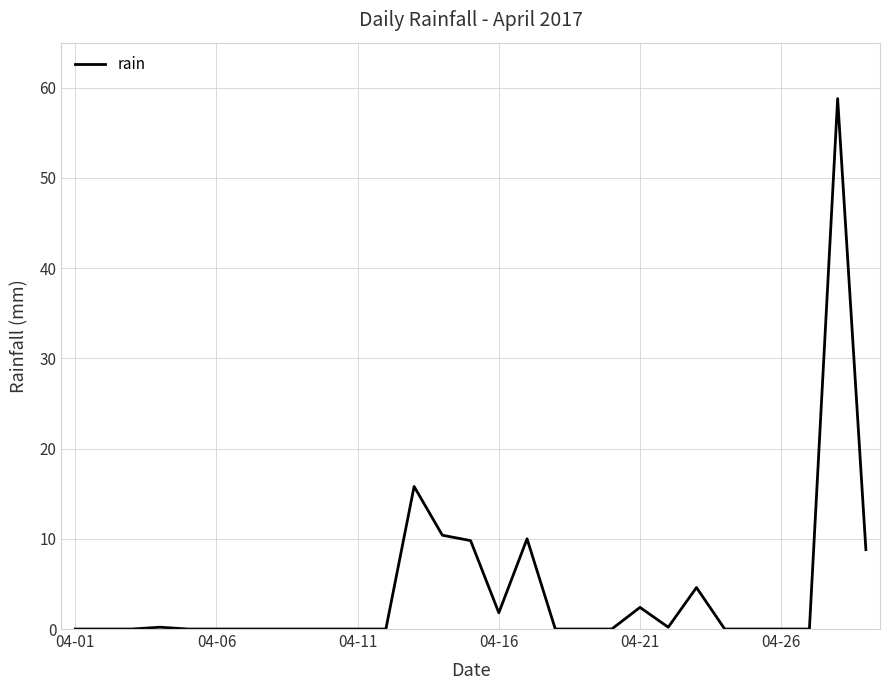

How many series are shown in this chart?

1